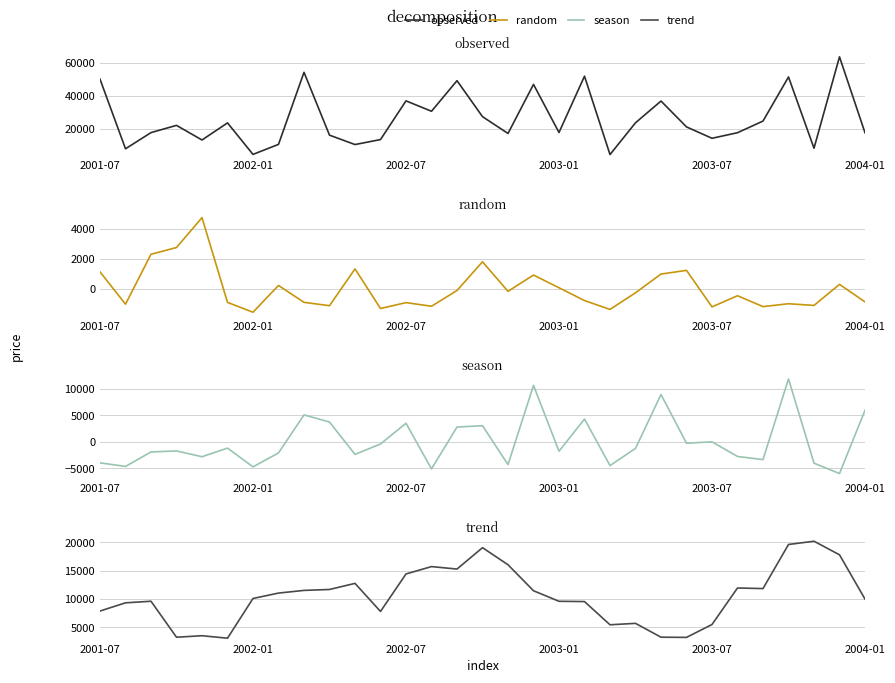

True or false: trend and season cross at least once.

True